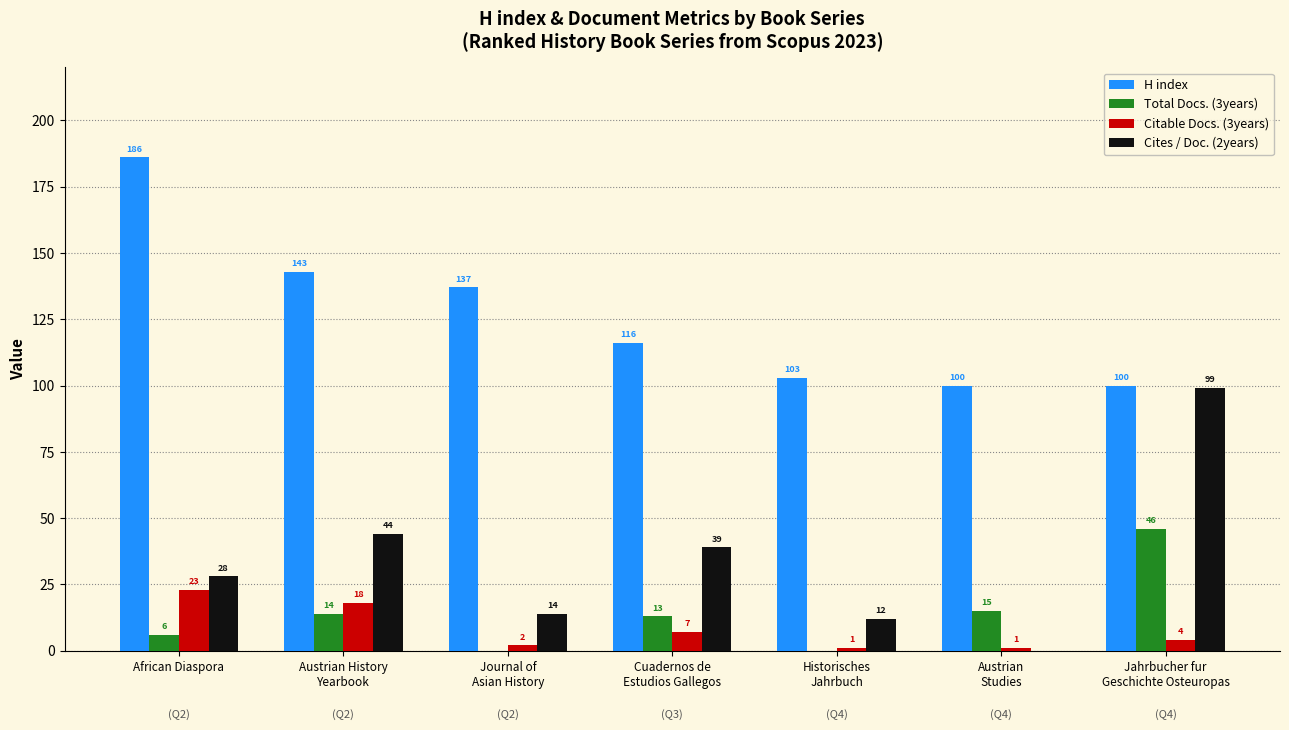

How many groups of bars are there?

7